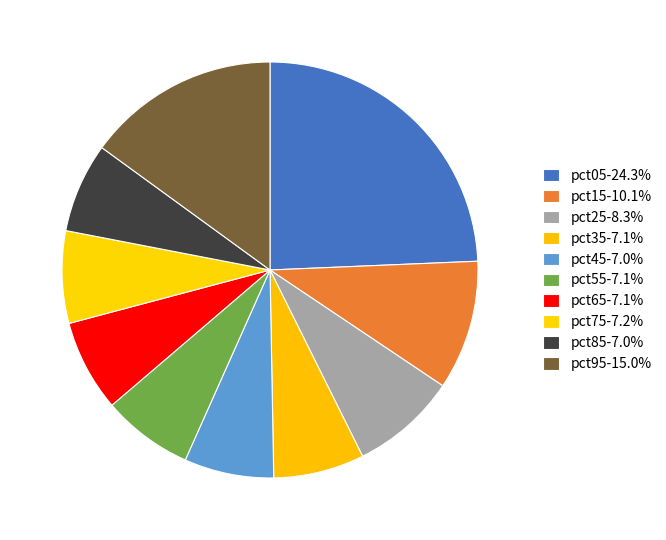

How many slices are in this pie chart?

10